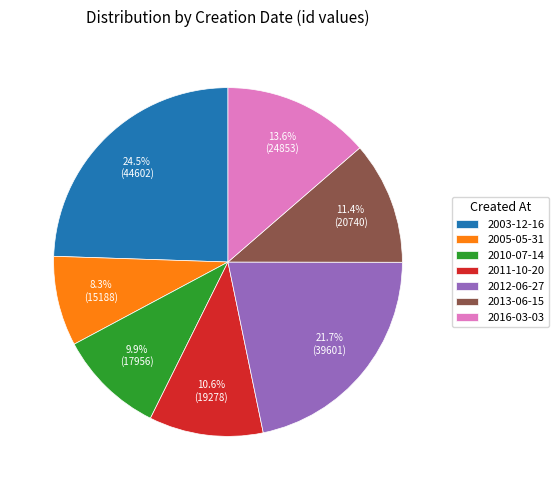

Rank the categories by value from highest to lowest.

2003-12-16, 2012-06-27, 2016-03-03, 2013-06-15, 2011-10-20, 2010-07-14, 2005-05-31